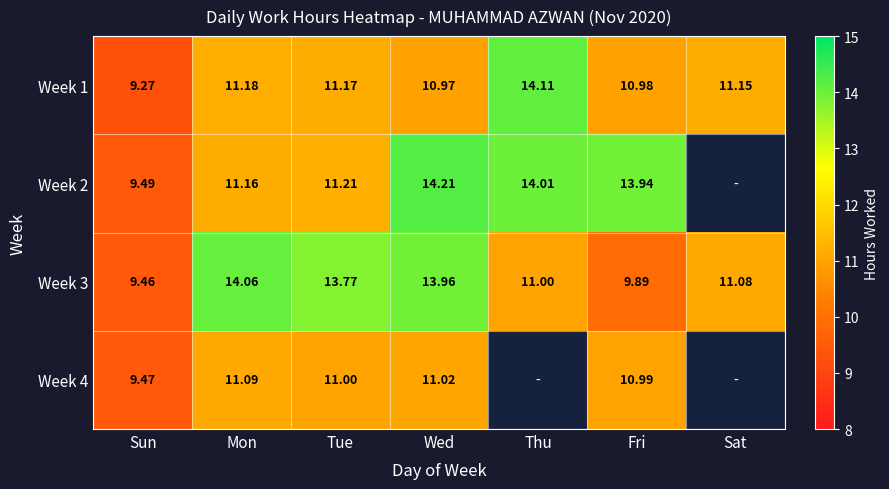

How many data points in Week 3 are less than 11?

2